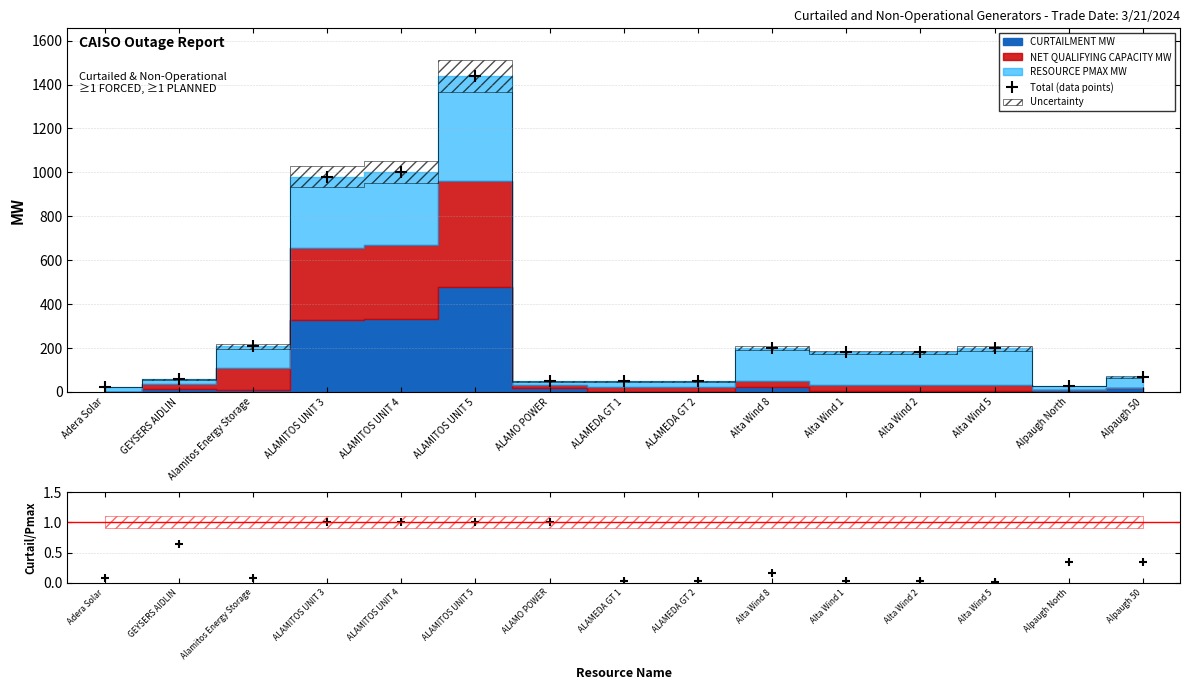

Is it true that Curtail/Pmax equals 0.1 at ALAMEDA GT 1?

False